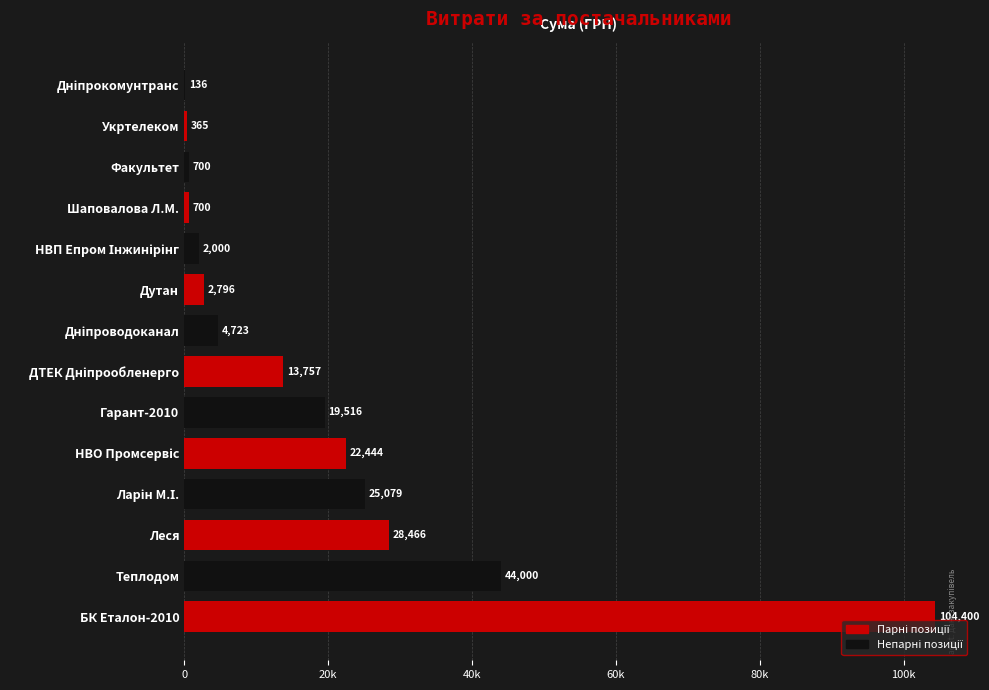

Are the bars horizontal?

Yes